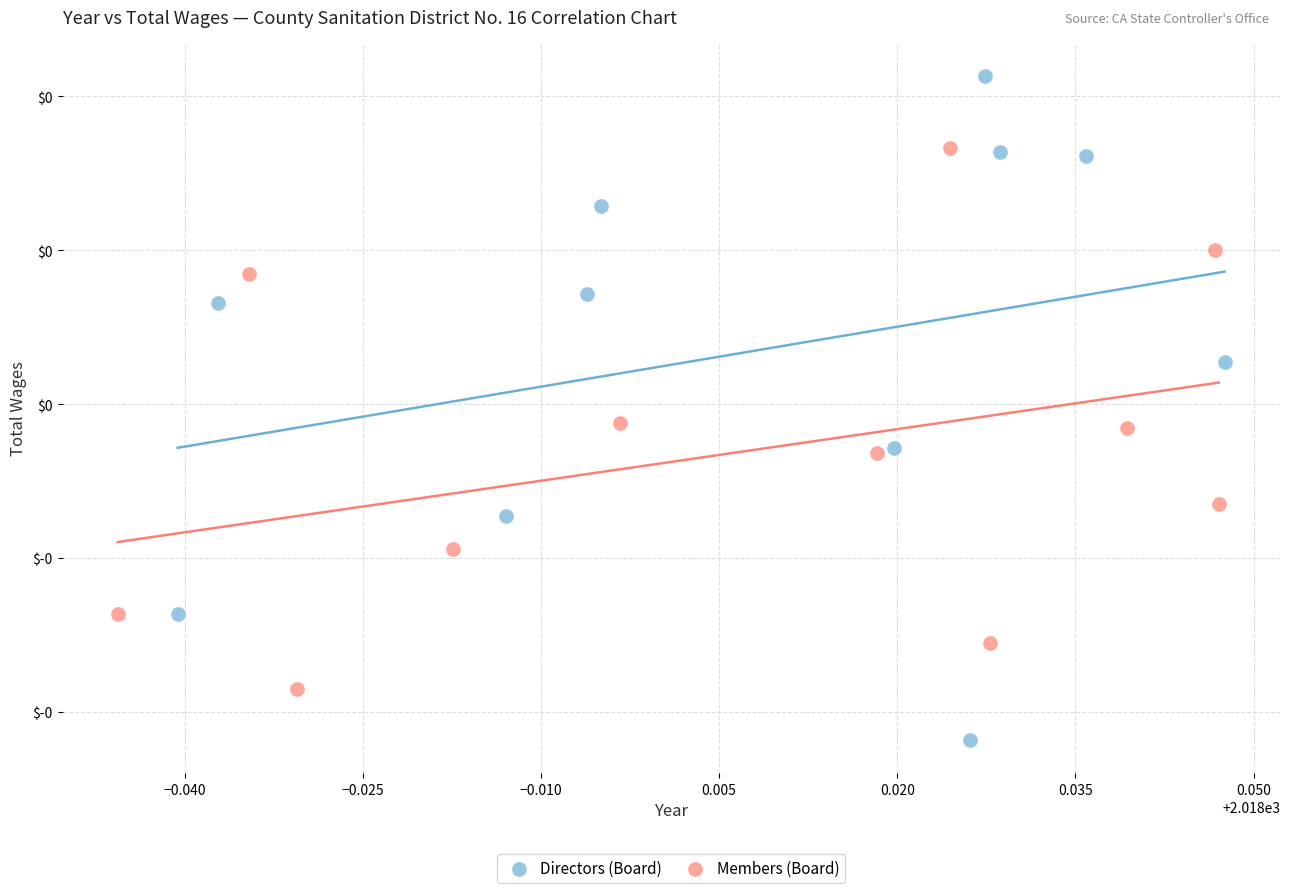

Which series reaches the minimum Y coordinate?

Directors (Board)